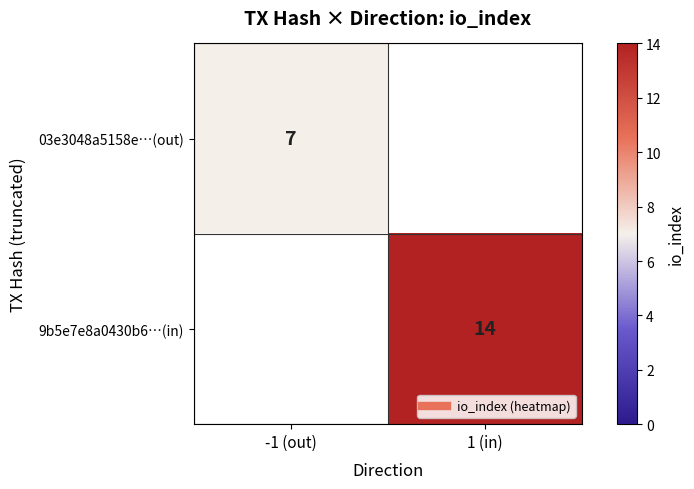

Count the number of categories in the chart.

2